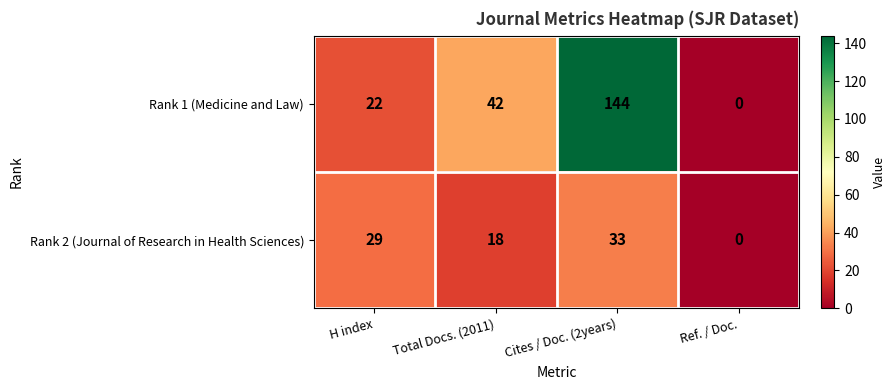

At which category does the chart reach its minimum across all series?

Ref. / Doc.